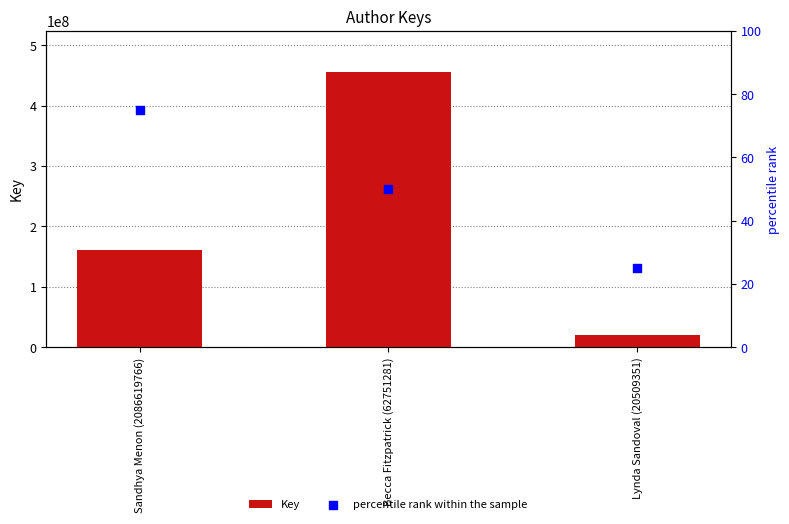

What are all the series names shown in the legend?

Key, percentile rank within the sample